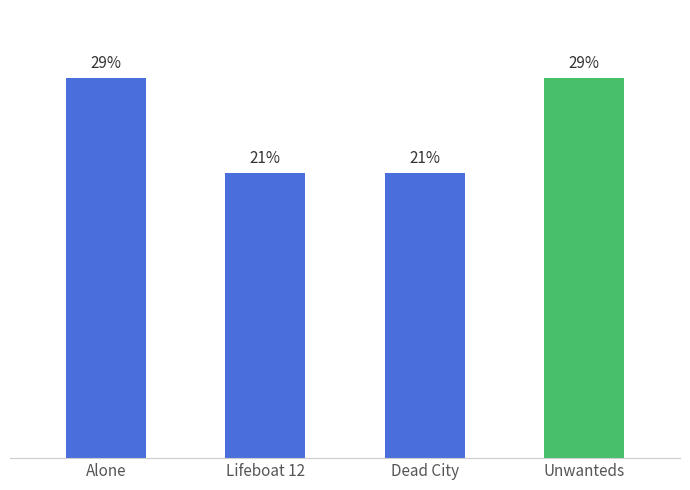

Are the bars horizontal?

No